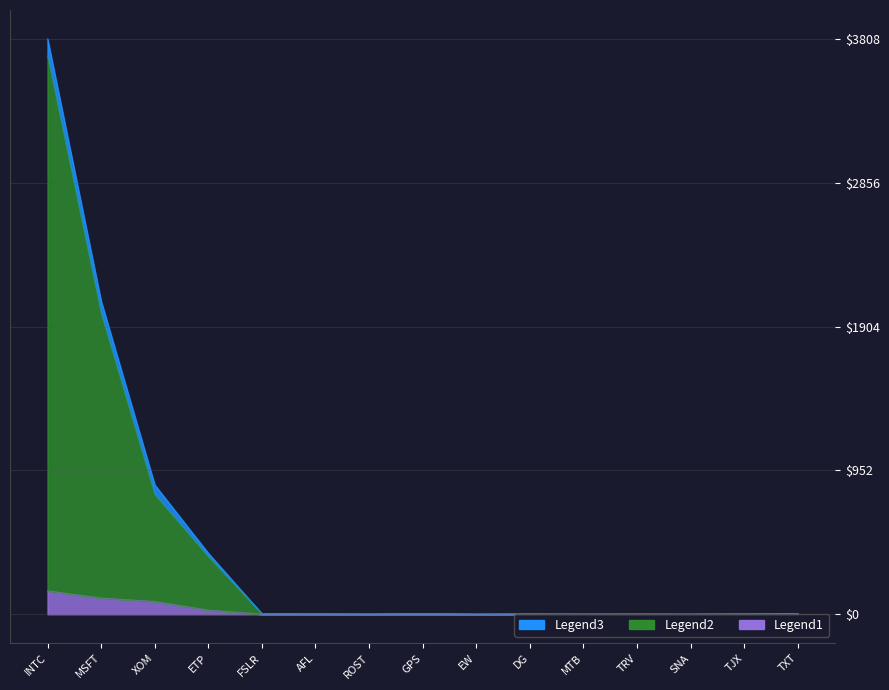

What is the total value across all series at TJX?

2.9